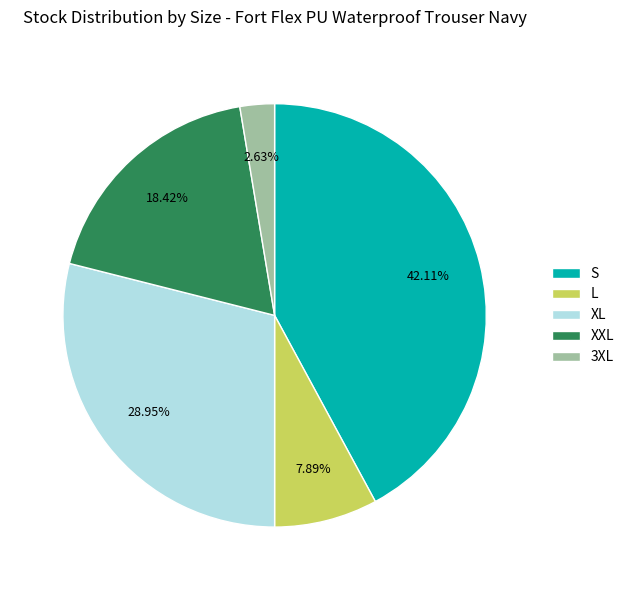

Is it true that XXL is 18% of the pie?

True